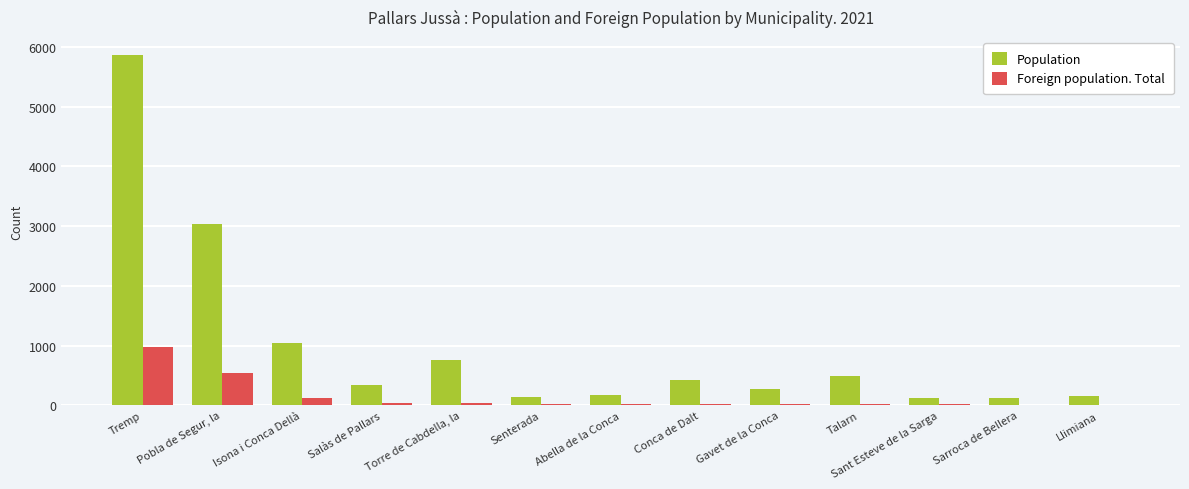

Are the bars grouped side by side (vs. stacked)?

Yes